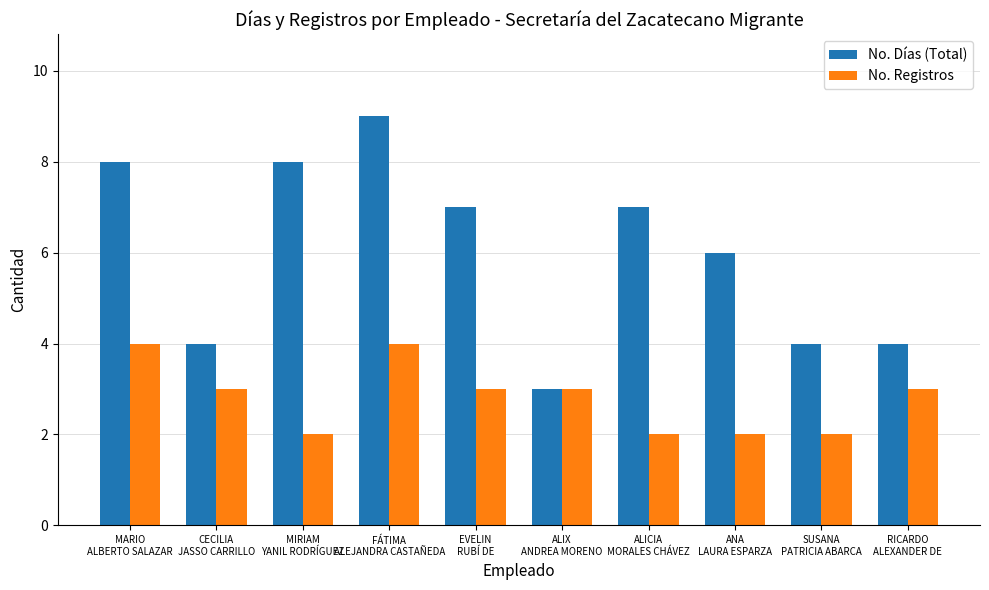

What is the average value of the No. Días (Total) series?

6